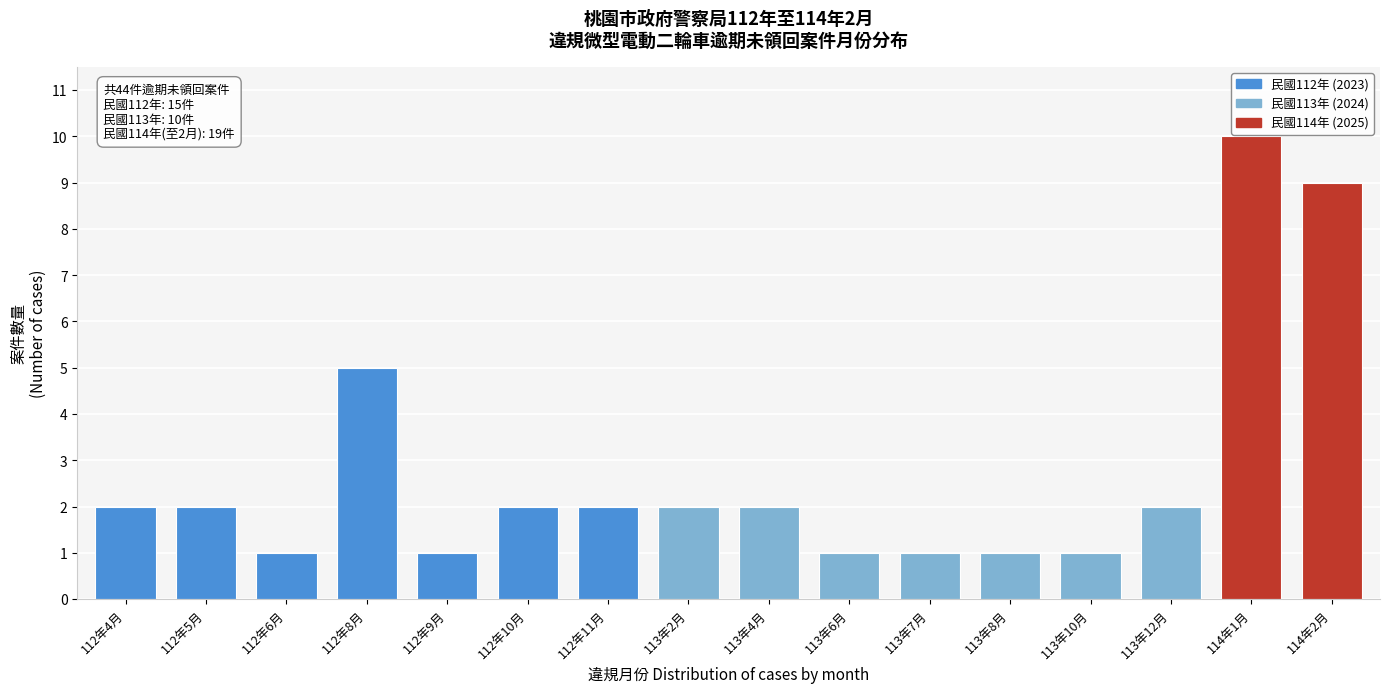

Reading left to right, extract all data points from this chart.

2	2	1	5	1	2	2	2	2	1	1	1	1	2	10	9